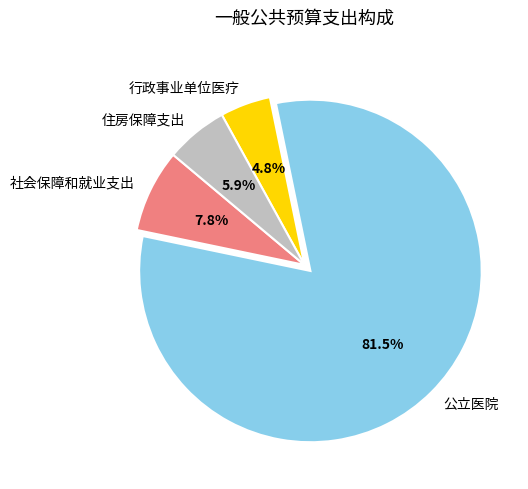

Between 公立医院 and 行政事业单位医疗, which is larger?

公立医院